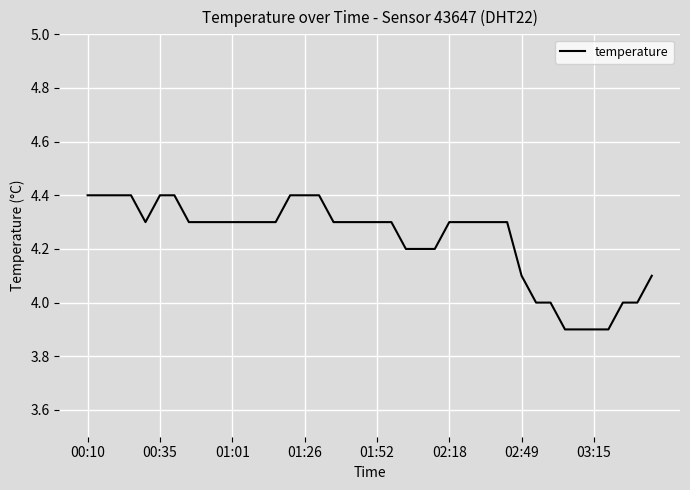

What is the difference between the maximum and minimum values?

0.5